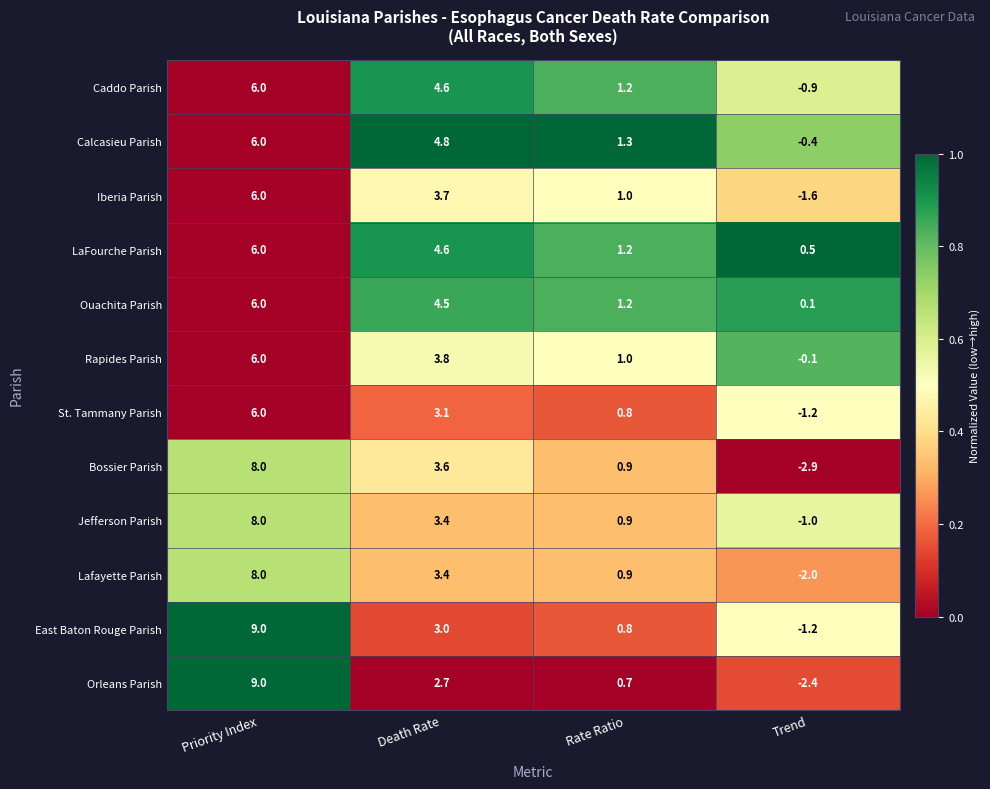

At how many categories does at least one series exceed 0?

4